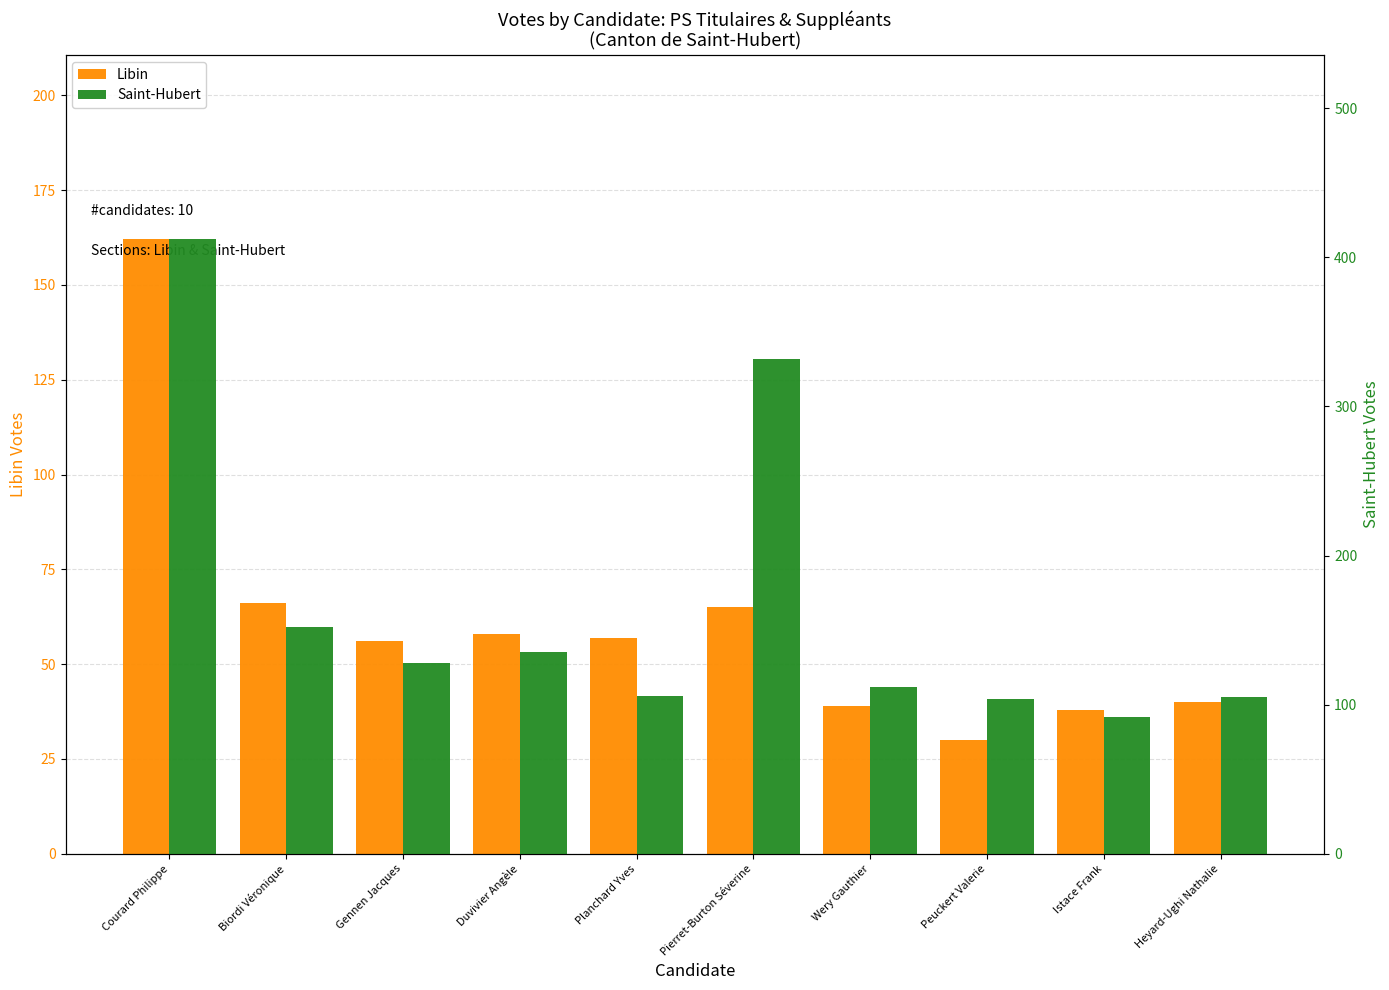

Are the bars horizontal?

No